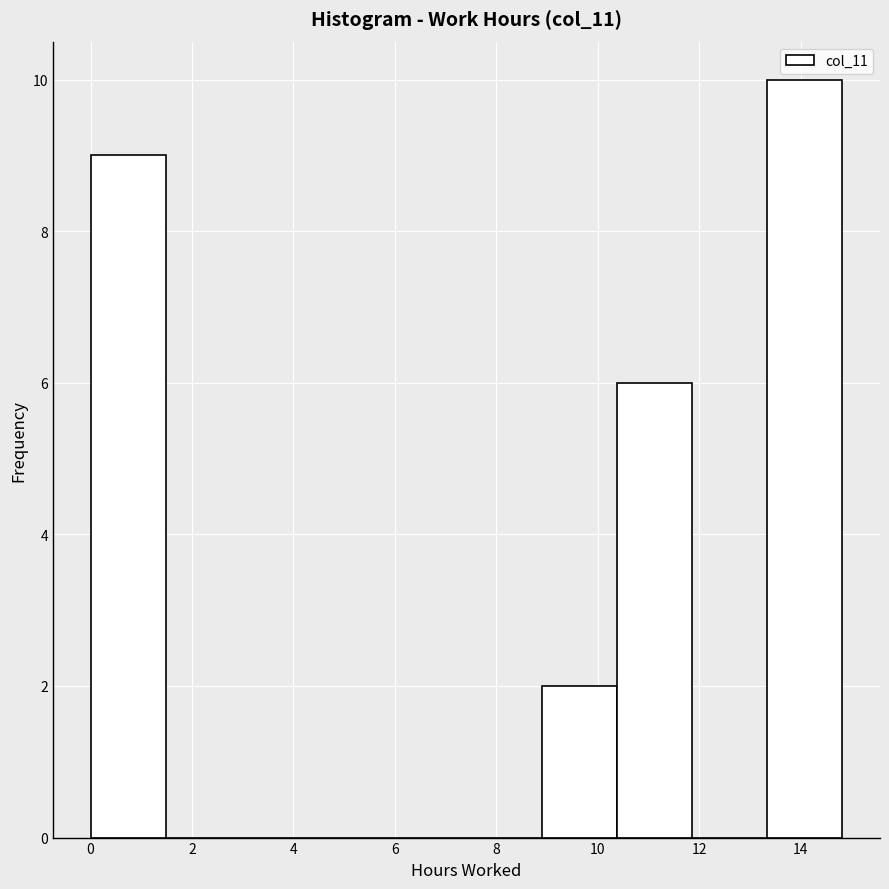

Which range on the x-axis has the tallest bar?

13.4 to 14.8